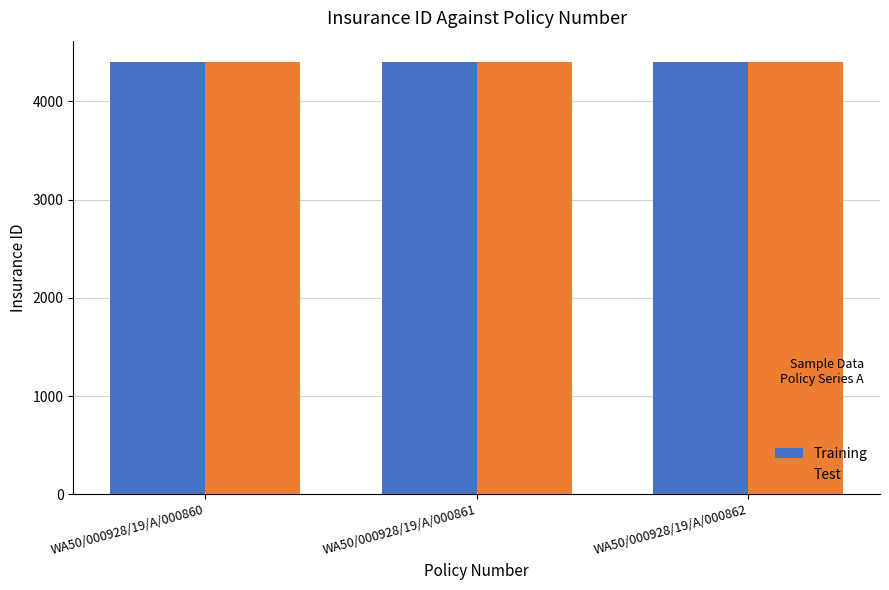

How many bars are there in total?

6